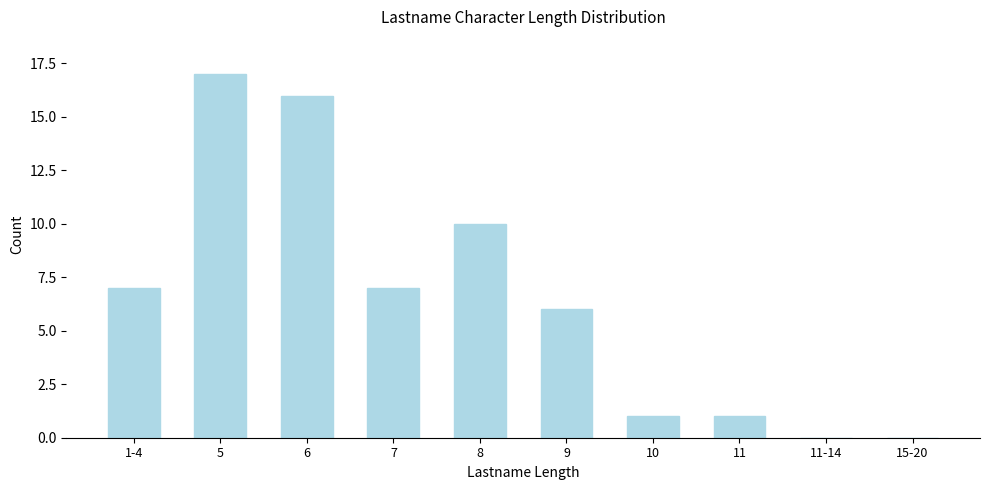

Reading left to right, what are all the values shown in this chart?

1-4=7	5=17	6=16	7=7	8=10	9=6	10=1	11=1	11-14=0	15-20=0